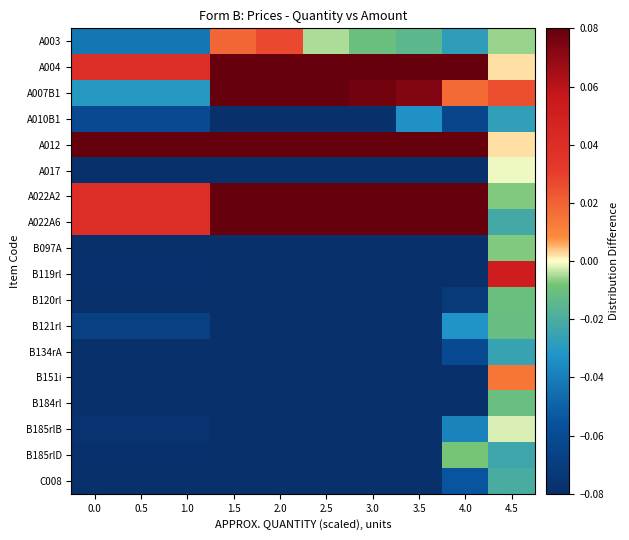

Which label corresponds to the largest value in the chart?

1.5